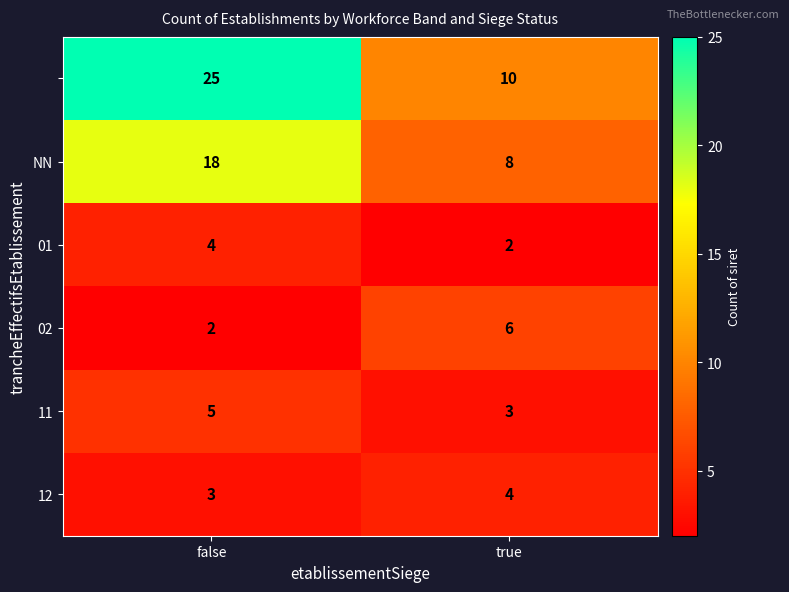

What is the difference between the highest and lowest values at true?

8